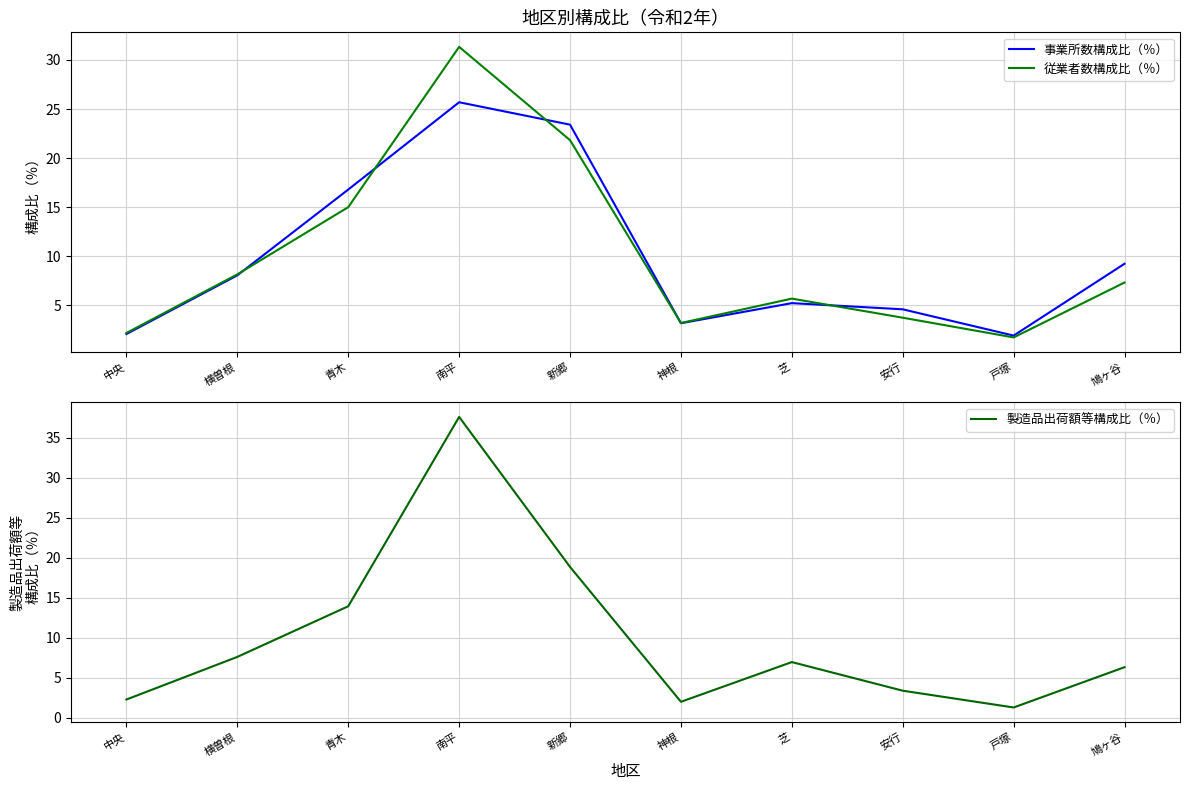

Rank the categories by 事業所数構成比（％） value from highest to lowest.

南平, 新郷, 青木, 鳩ヶ谷, 横曽根, 芝, 安行, 神根, 中央, 戸塚